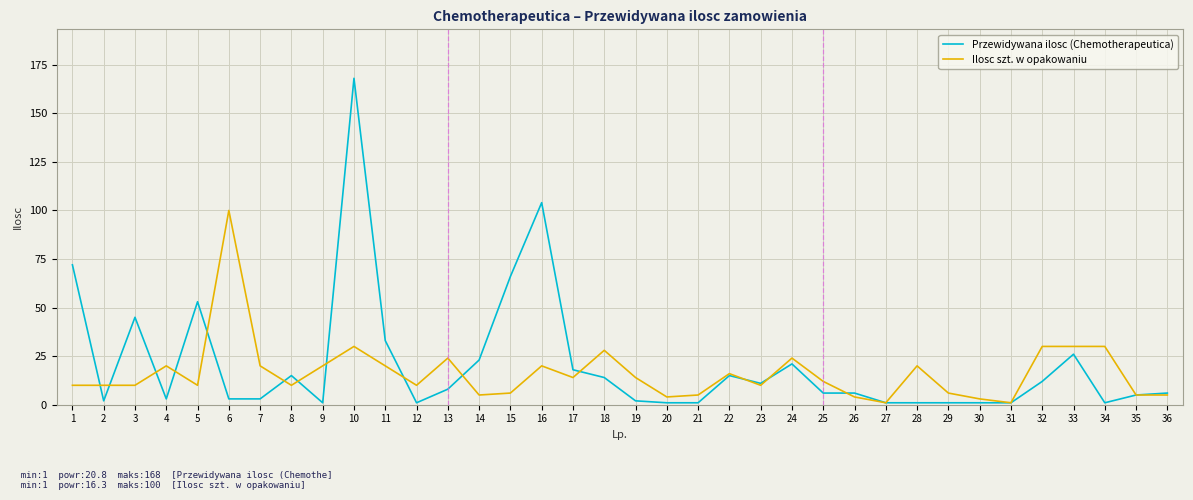

True or false: Ilosc szt. w opakowaniu has a value of 6 at 19.

False